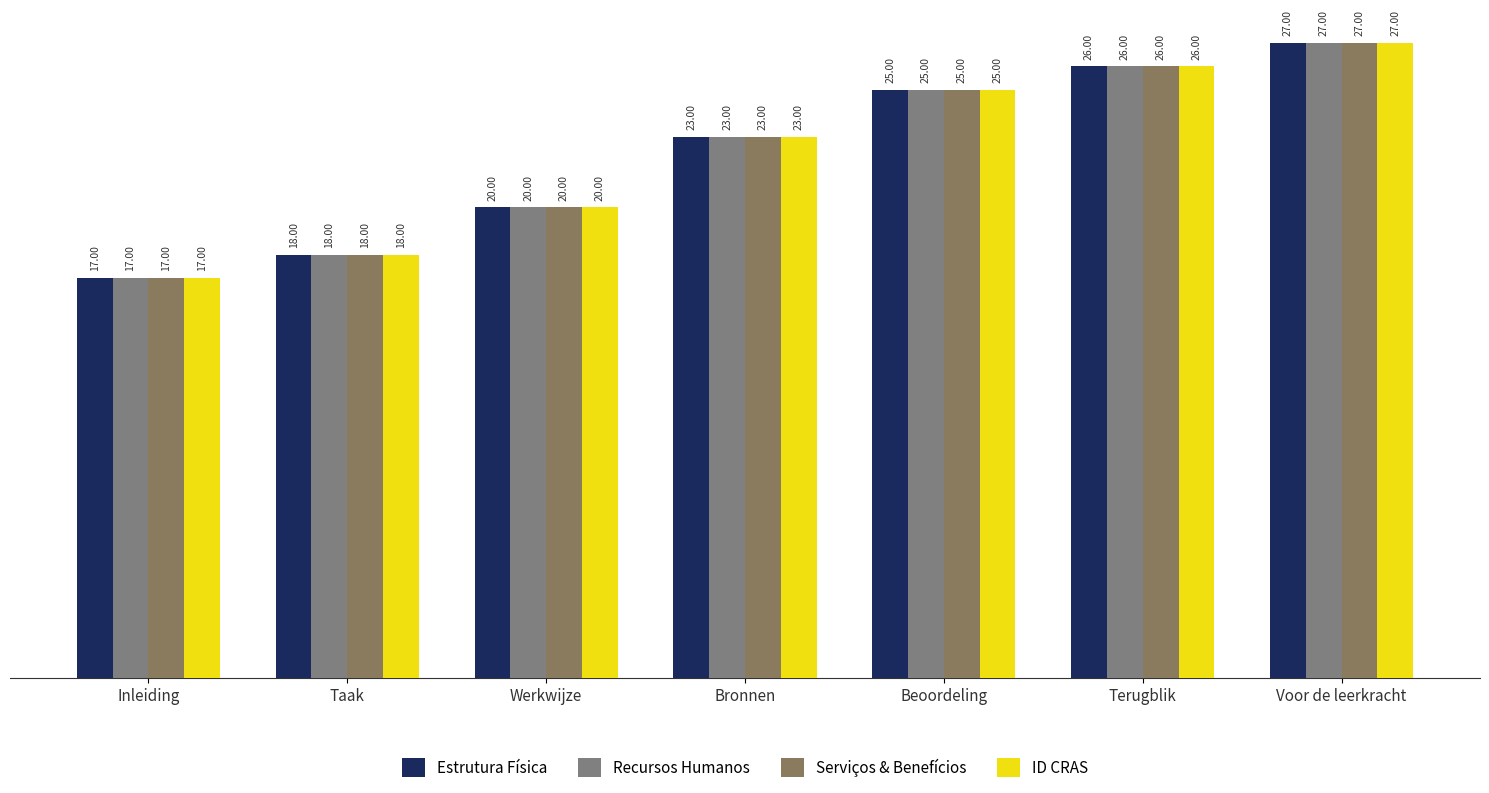

What is the difference between the second highest and second lowest values in the Estrutura Física series?

8